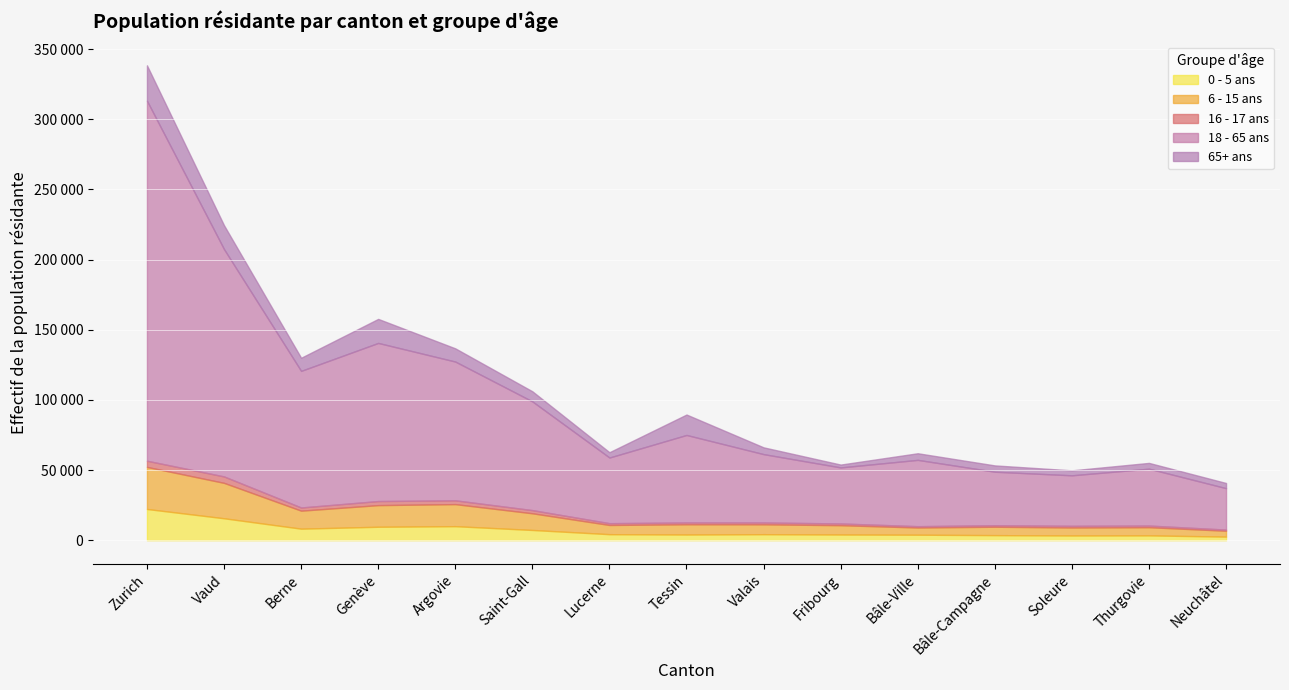

Which category has the lowest value in the 6 - 15 ans series?

Neuchâtel